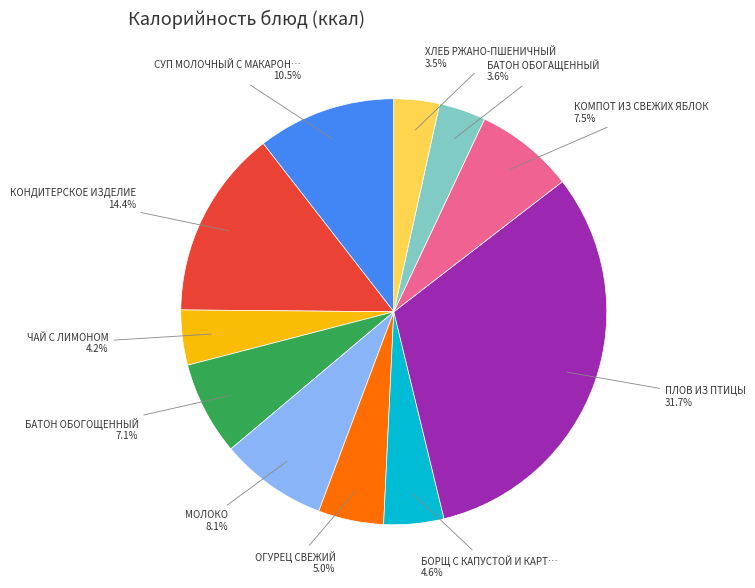

How many slices are in this pie chart?

11